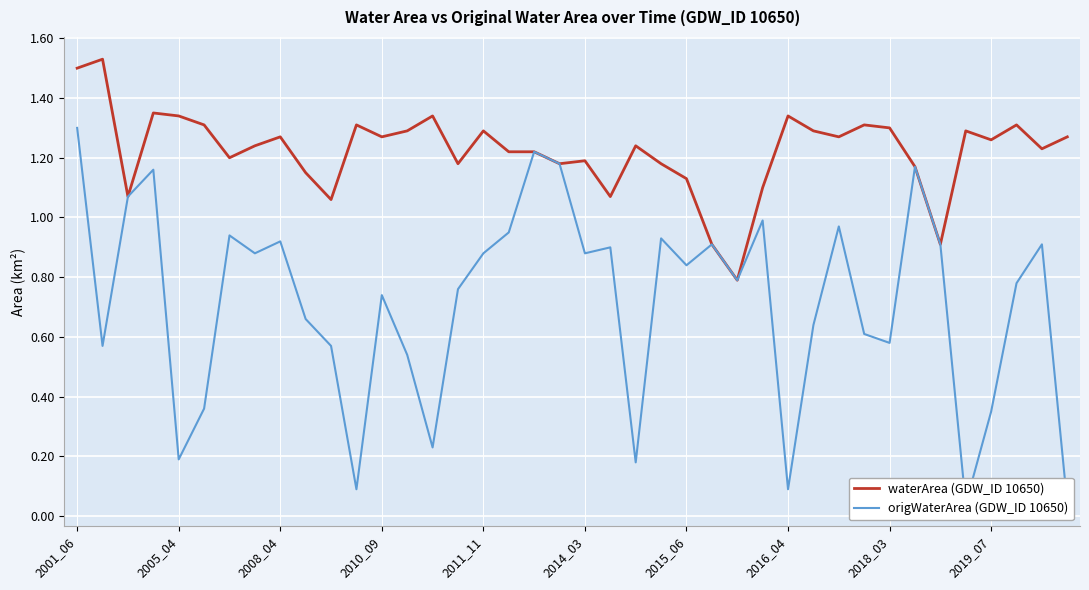

Rank the series at 37 from highest to lowest value.

waterArea (GDW_ID 10650), origWaterArea (GDW_ID 10650)